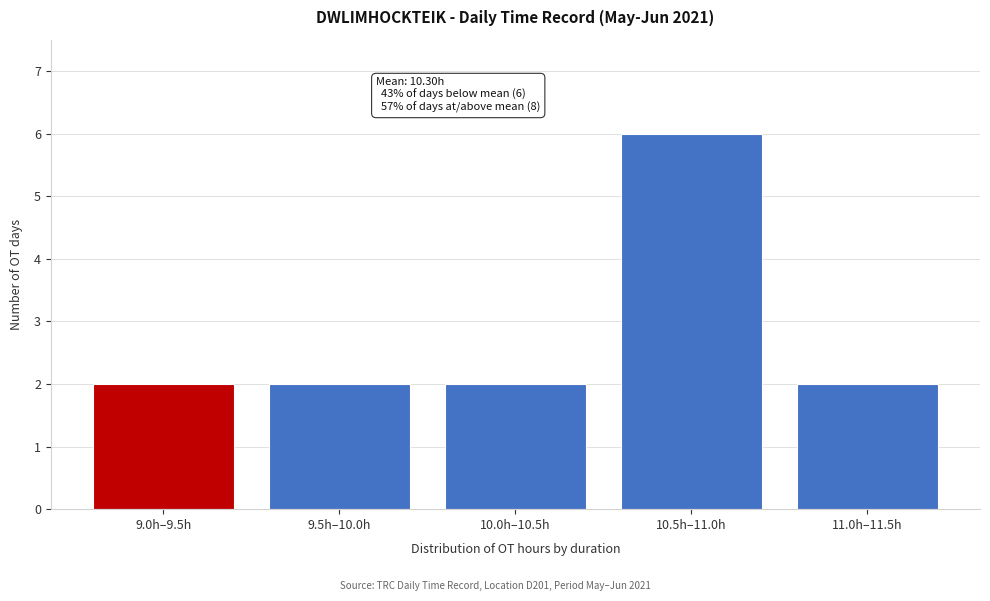

Reading left to right, extract all data points from this chart.

9.0h–9.5h=2	9.5h–10.0h=2	10.0h–10.5h=2	10.5h–11.0h=6	11.0h–11.5h=2